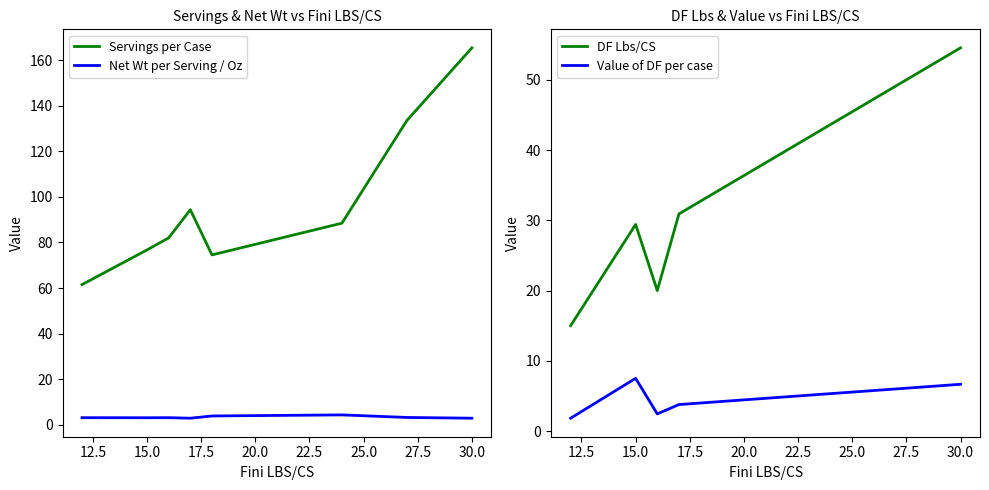

List the series in order of their peak value, lowest first.

Net Wt per Serving / Oz, Value of DF per case, DF Lbs/CS, Servings per Case